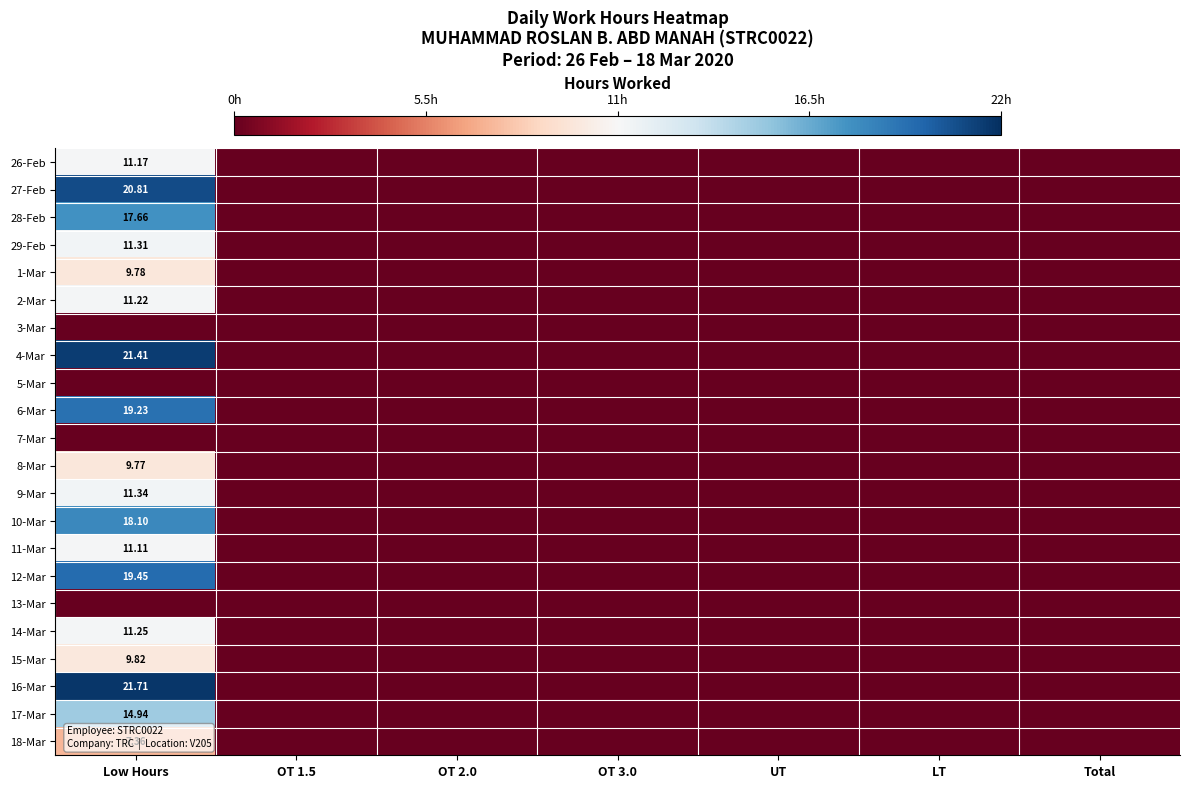

At which label does 8-Mar reach its peak?

Low Hours